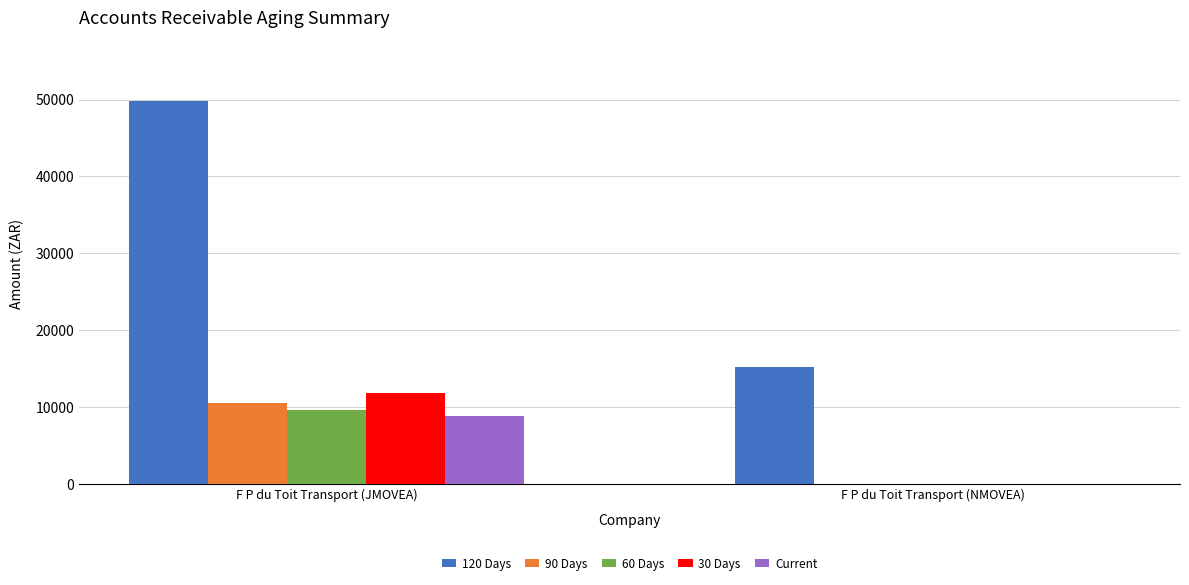

How many values in the 30 Days series exceed 11802?

1